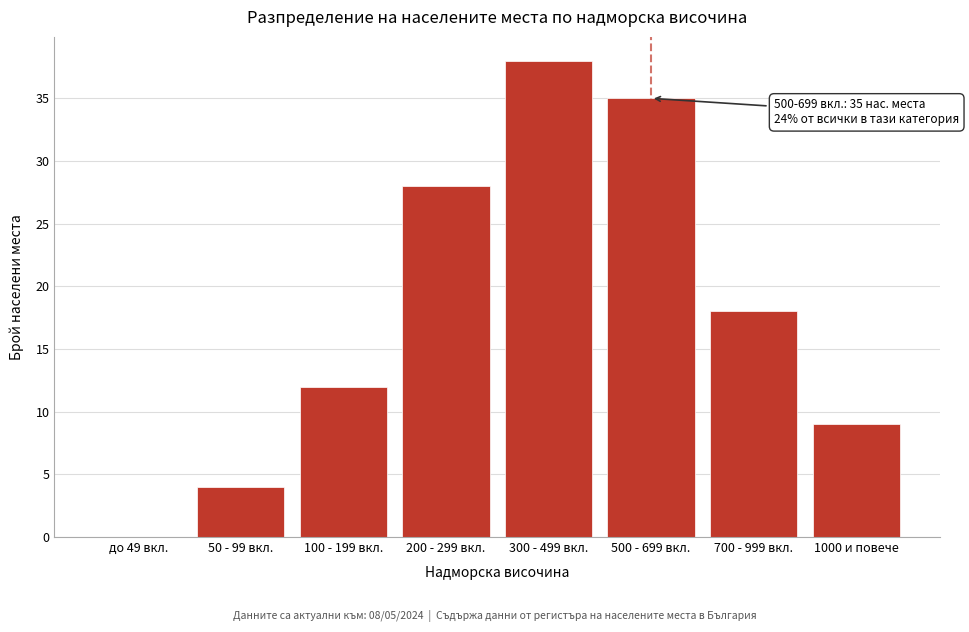

Reading right to left, transcribe all the data shown in this chart.

1000 и повече=9	700 - 999 вкл.=18	500 - 699 вкл.=35	300 - 499 вкл.=38	200 - 299 вкл.=28	100 - 199 вкл.=12	50 - 99 вкл.=4	до 49 вкл.=0